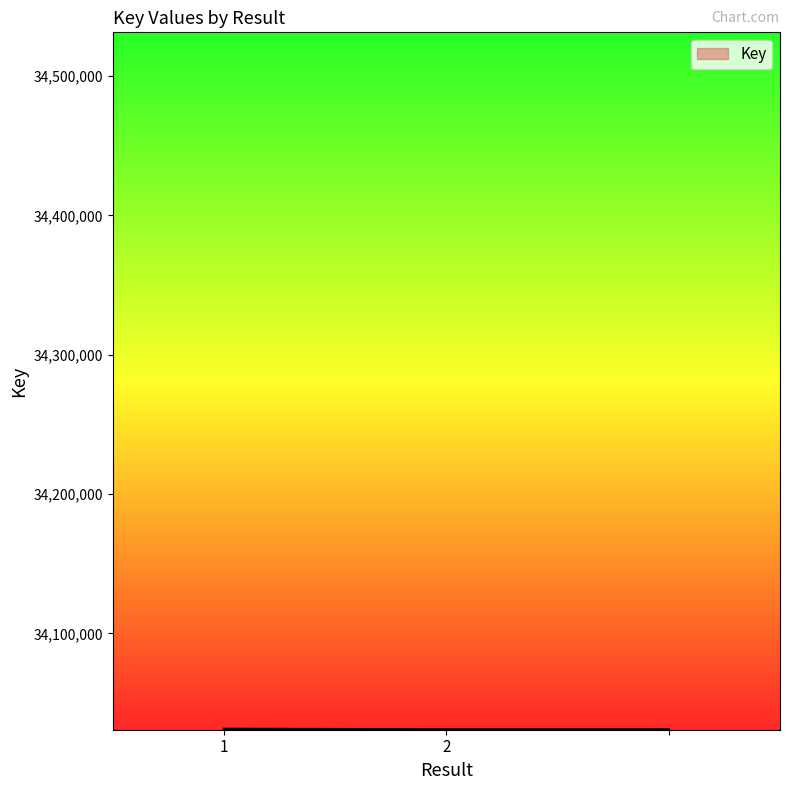

Does the chart have visible grid lines?

No